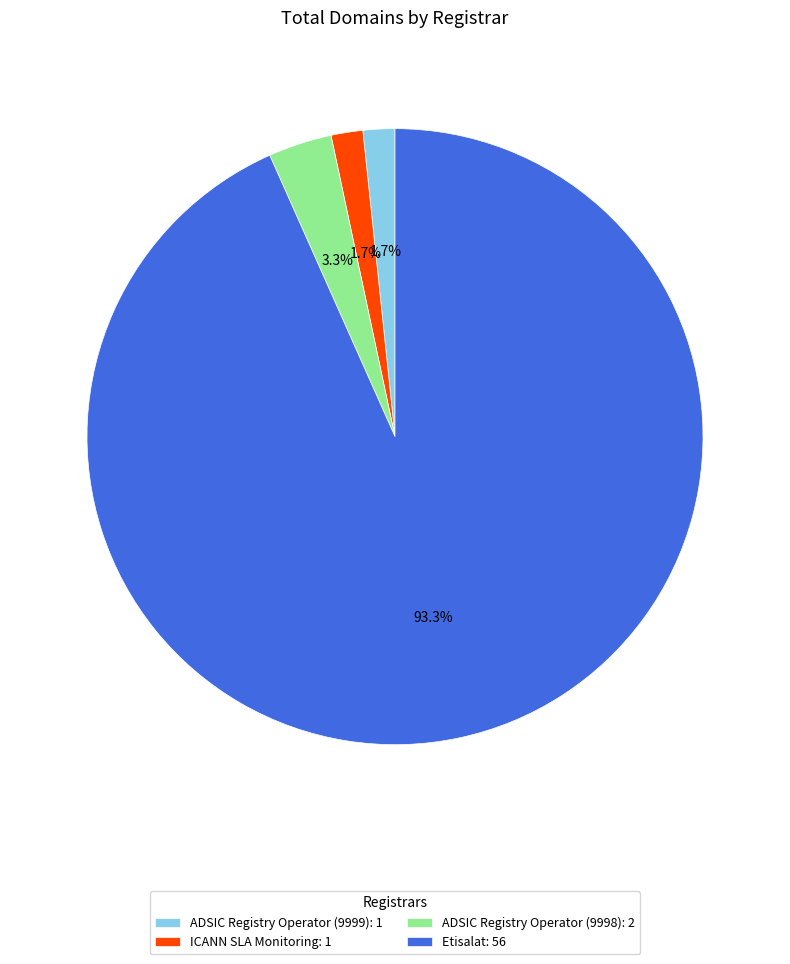

Approximately how many times larger is the value at ADSIC Registry Operator (9999): 1 compared to ICANN SLA Monitoring: 1?

1.0